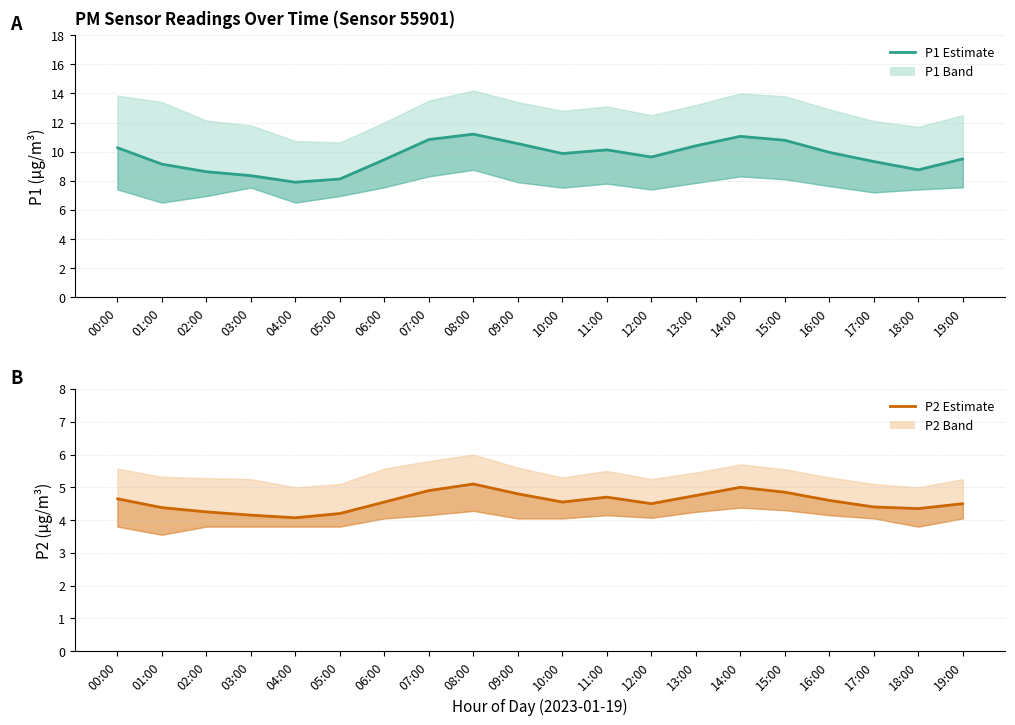

True or false: P1 (PM10) has more than 2 points higher than both neighbors.

True